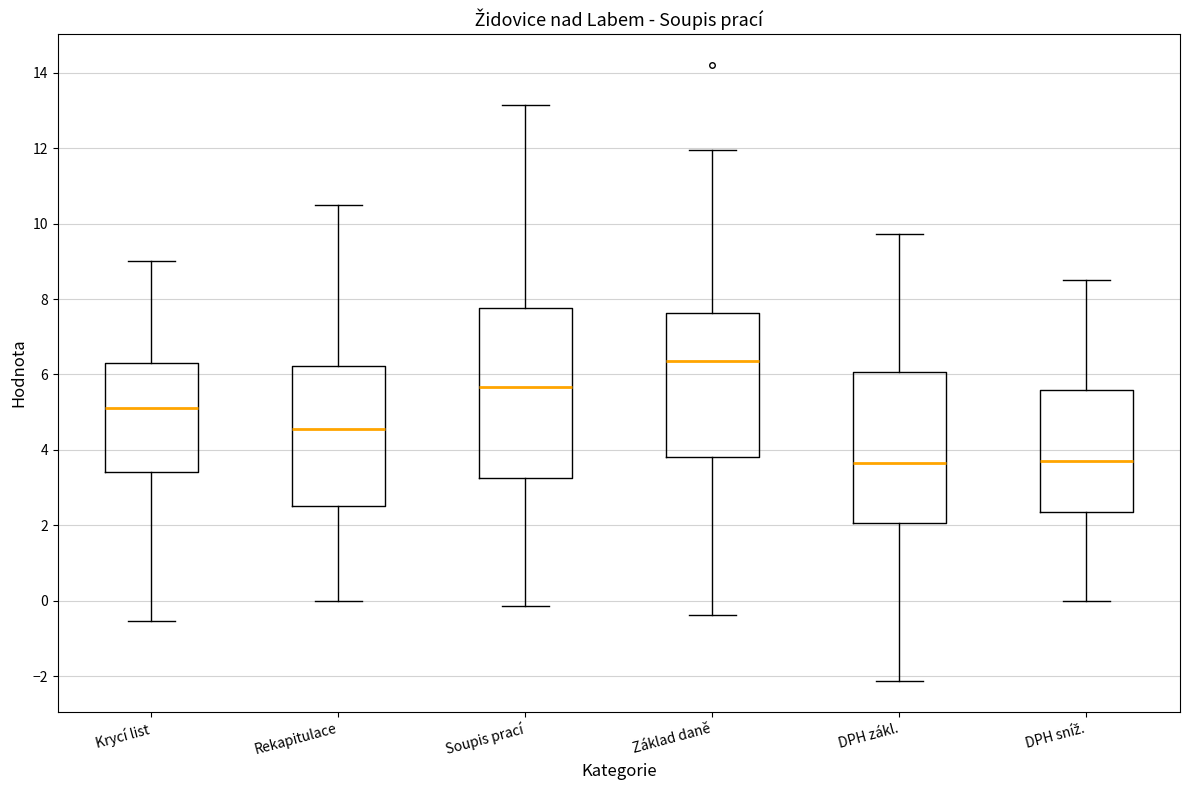

Where is the upper edge of the box for DPH zákl. on the y-axis? The values are not printed on the chart, so give them approximately, as read against the axis.

6.0